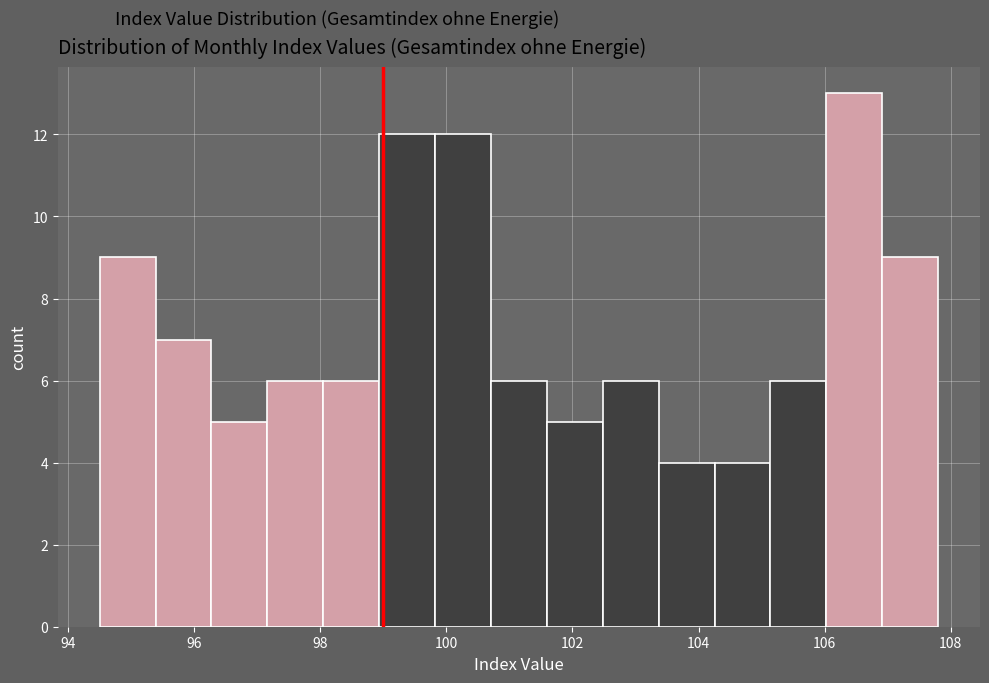

Reading left to right, transcribe this chart: for each bar, give the range it covers on the x-axis and its height. Neither the bar edges nor the heights are printed on the chart, so give them approximately, as read against the axes.

94.6 to 95.4: 9
95.4 to 96.2: 7
96.2 to 97.2: 5
97.2 to 98.0: 6
98.0 to 99.0: 6
99.0 to 99.8: 12
99.8 to 100.8: 12
100.8 to 101.6: 6
101.6 to 102.4: 5
102.4 to 103.4: 6
103.4 to 104.2: 4
104.2 to 105.2: 4
105.2 to 106.0: 6
106.0 to 107.0: 13
107.0 to 107.8: 9